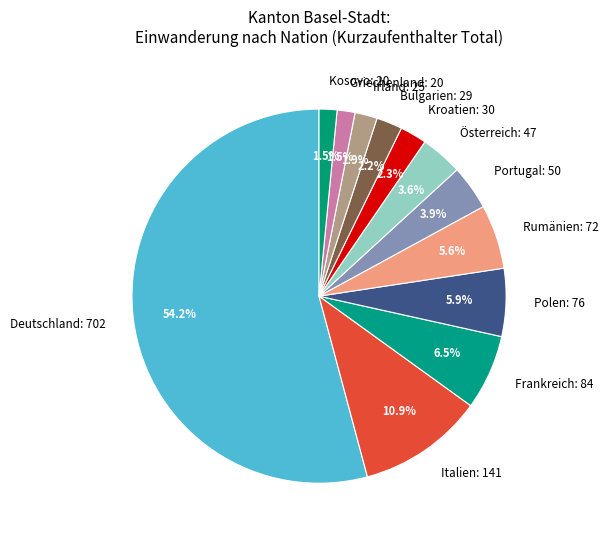

Which slice is the largest?

Deutschland